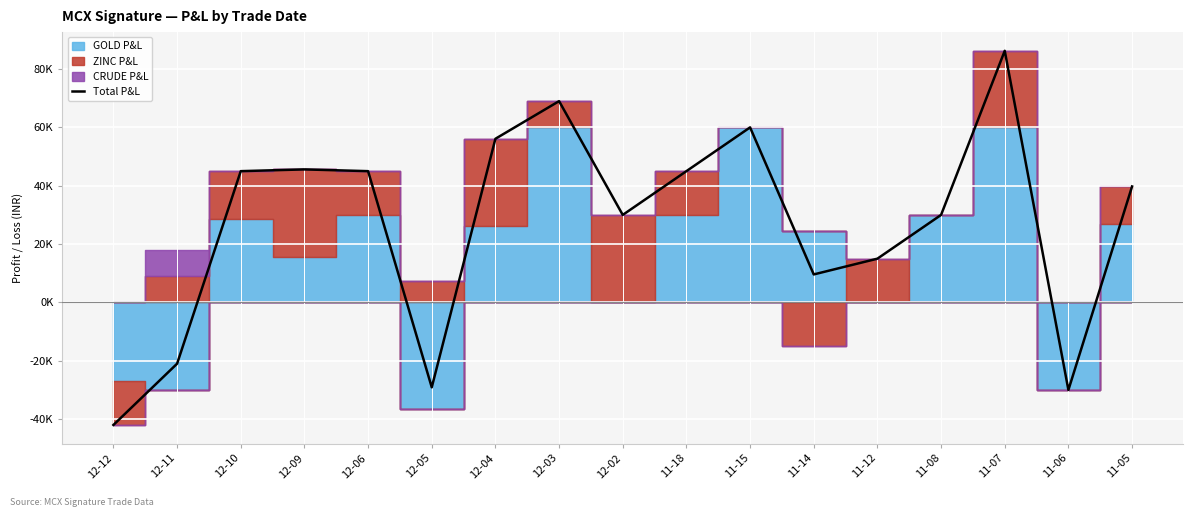

What is the label of the 9th point from the right?

12-02